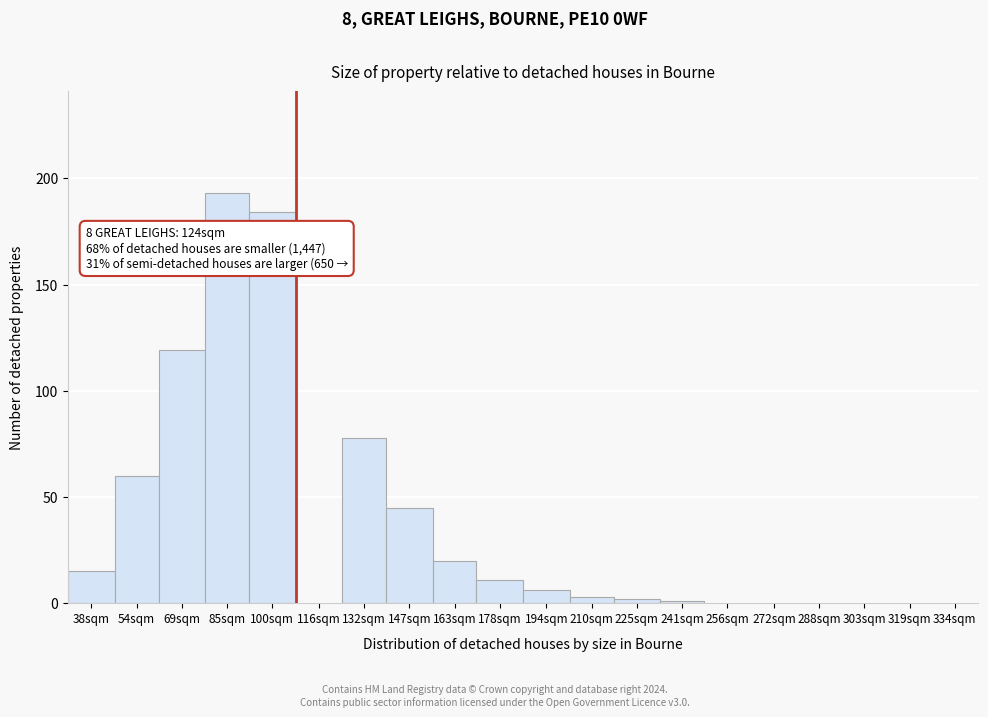

Reading left to right, what are all the values shown in this chart?

38sqm=15	54sqm=60	69sqm=119	85sqm=193	100sqm=184	116sqm=0	132sqm=78	147sqm=45	163sqm=20	178sqm=11	194sqm=6	210sqm=3	225sqm=2	241sqm=1	256sqm=0	272sqm=0	288sqm=0	303sqm=0	319sqm=0	334sqm=0